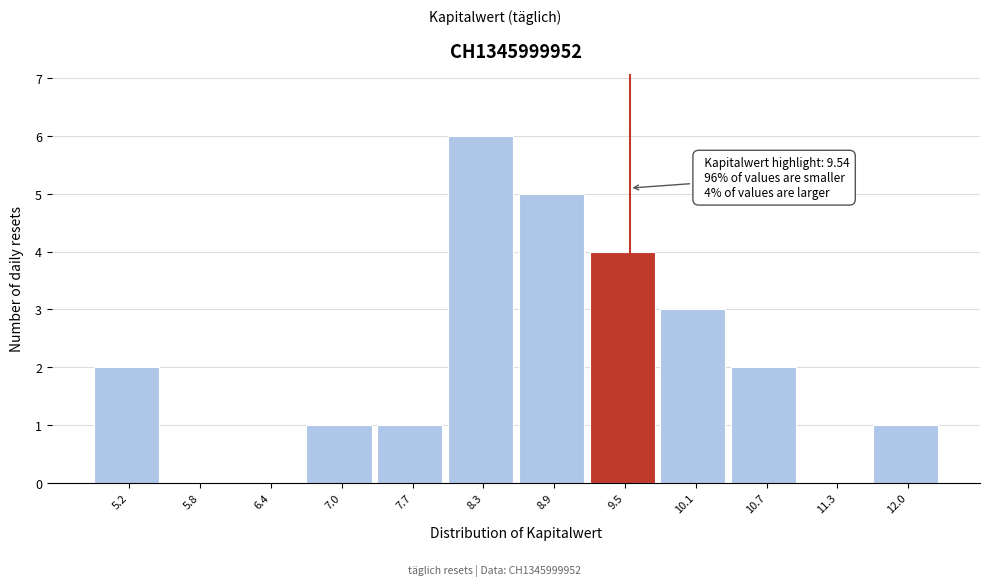

Which range on the x-axis has the tallest bar?

8.0 to 8.6